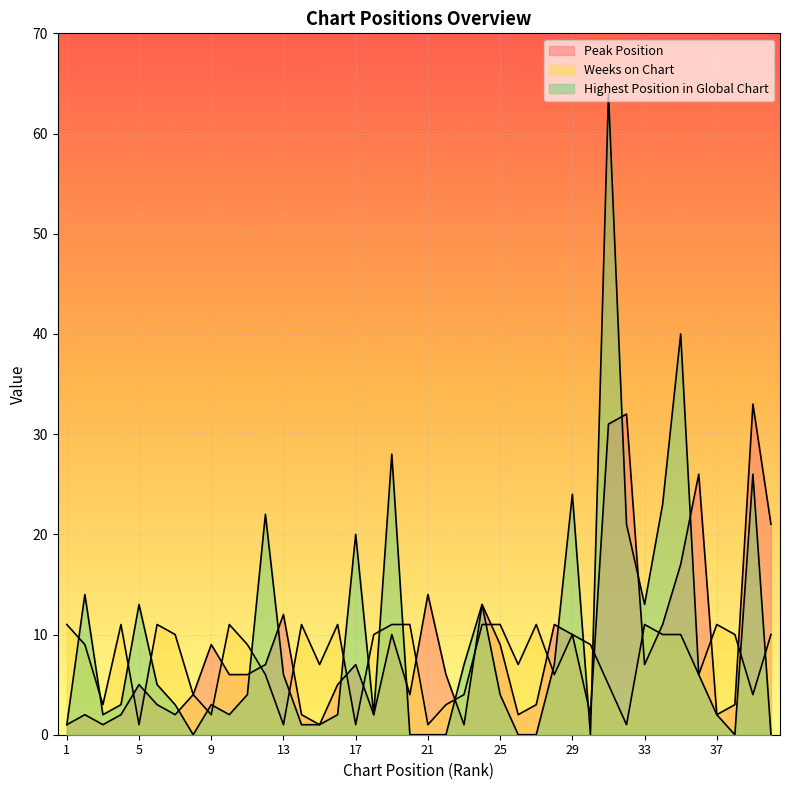

At which category does Highest Position in Global Chart reach its first local valley?

3